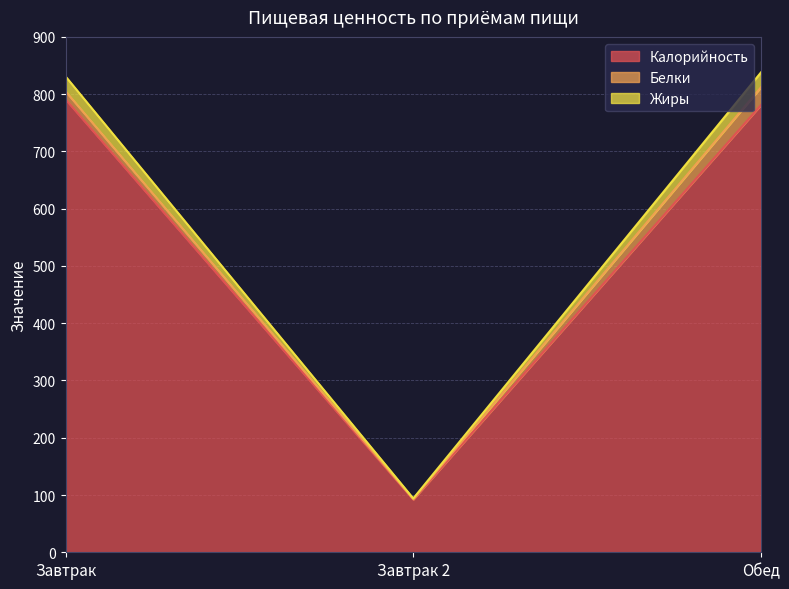

The Калорийность series shows 781 at Обед. True or false?

True